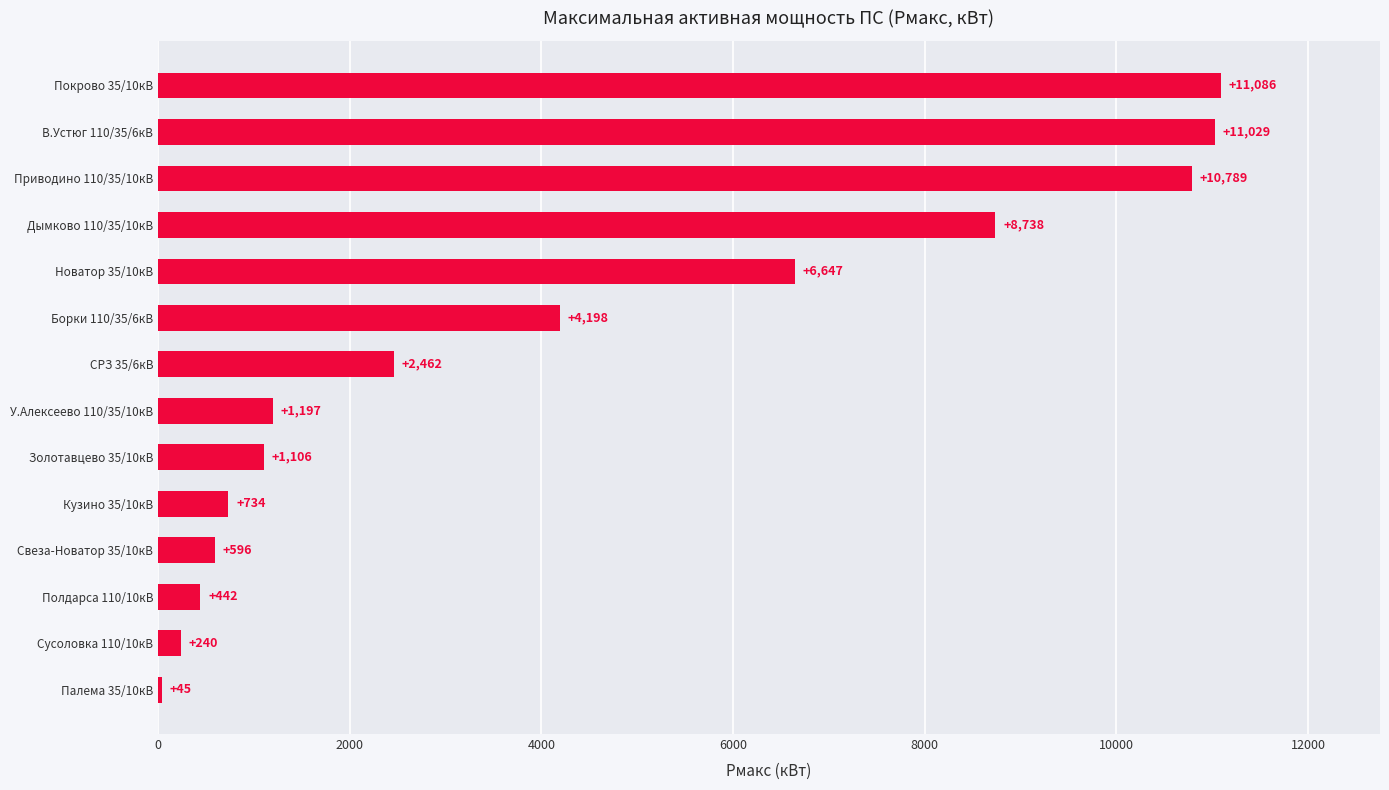

Which has a higher value, Сусоловка 110/10кВ or Кузино 35/10кВ?

Кузино 35/10кВ